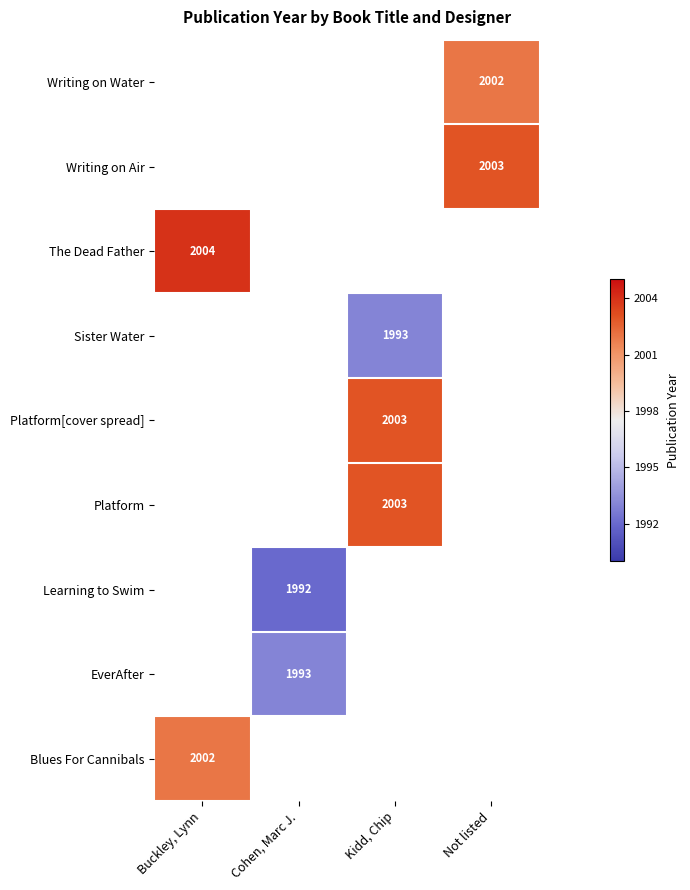

The value of Platform at Kidd, Chip is 2826.3. True or false?

False